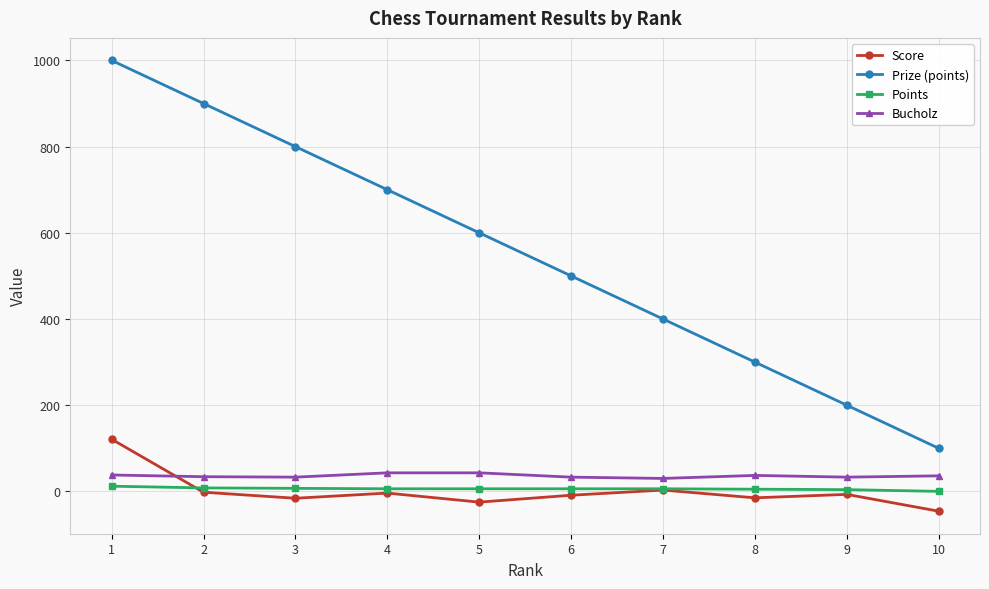

The value of Prize (points) at 4 is 1204. True or false?

False